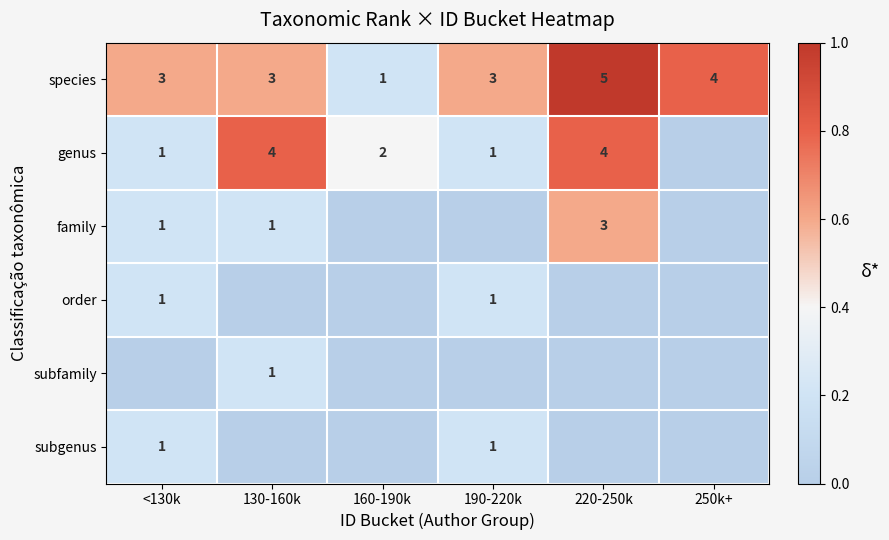

Which category has the highest value in the genus series?

130-160k